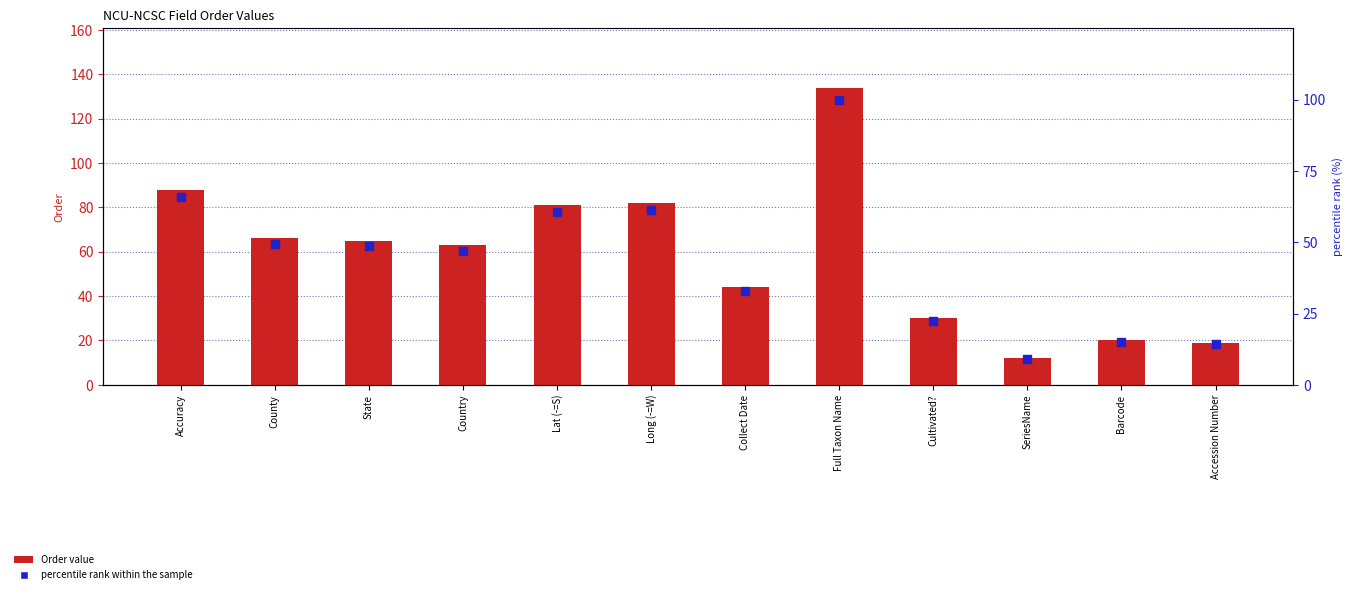

Which series contains the lowest Y value?

percentile rank within the sample